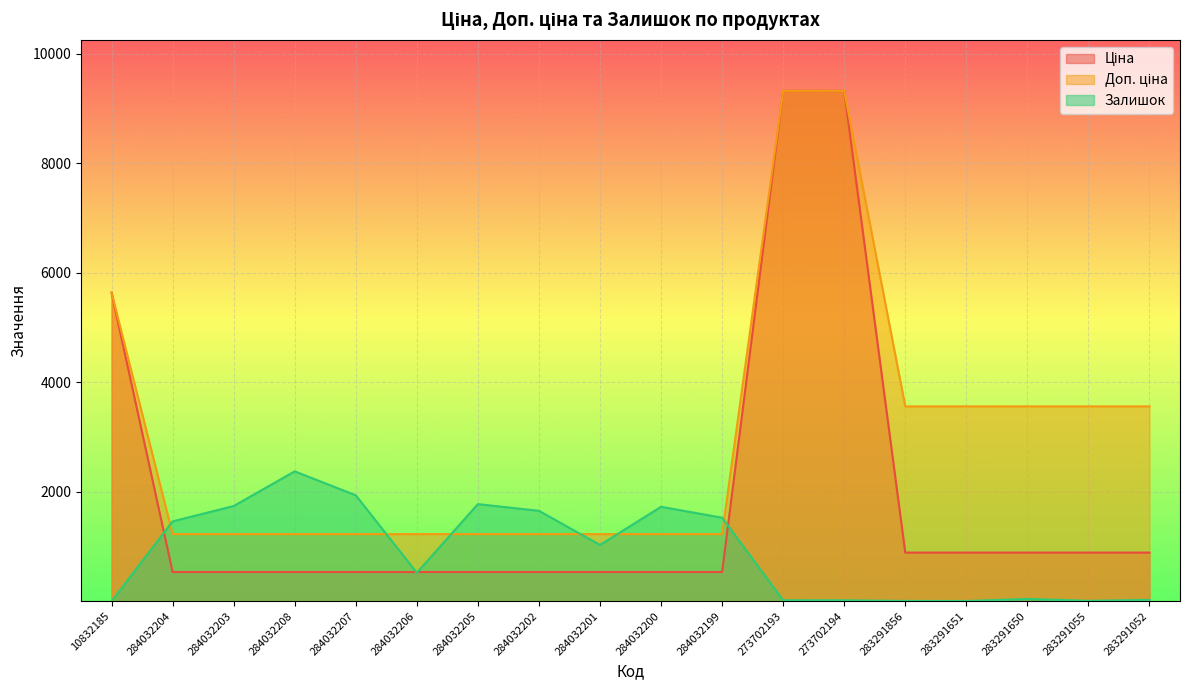

How many lines are shown in the chart?

3